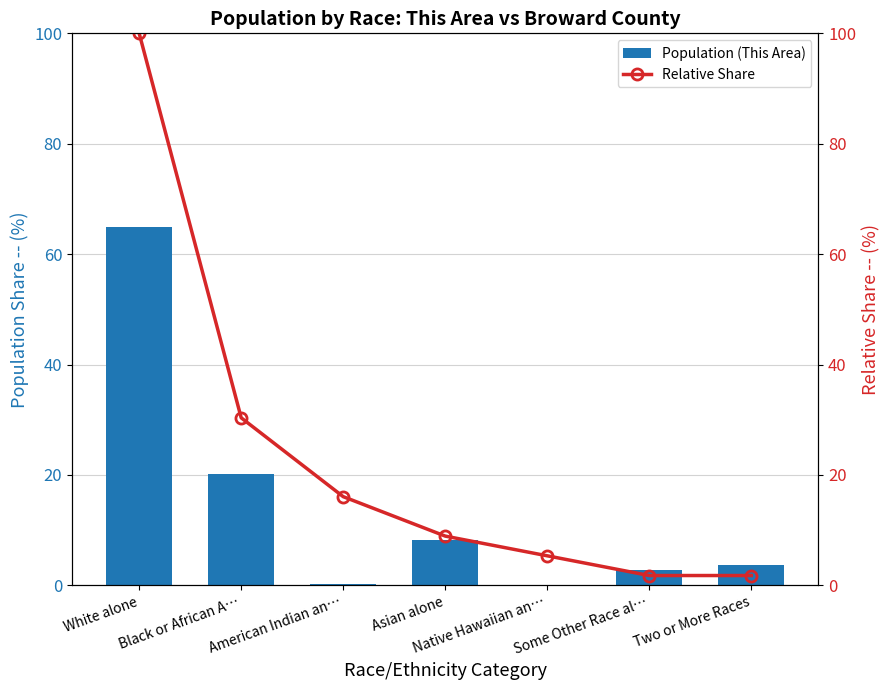

What are all the series names shown in the legend?

Population (This Area), Relative Share